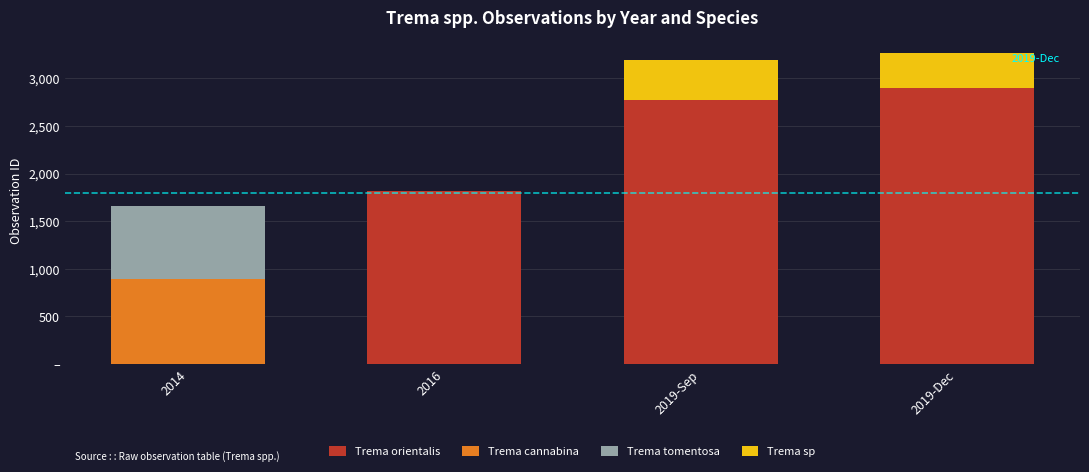

What are all the series names shown in the legend?

Trema orientalis, Trema cannabina, Trema tomentosa, Trema sp